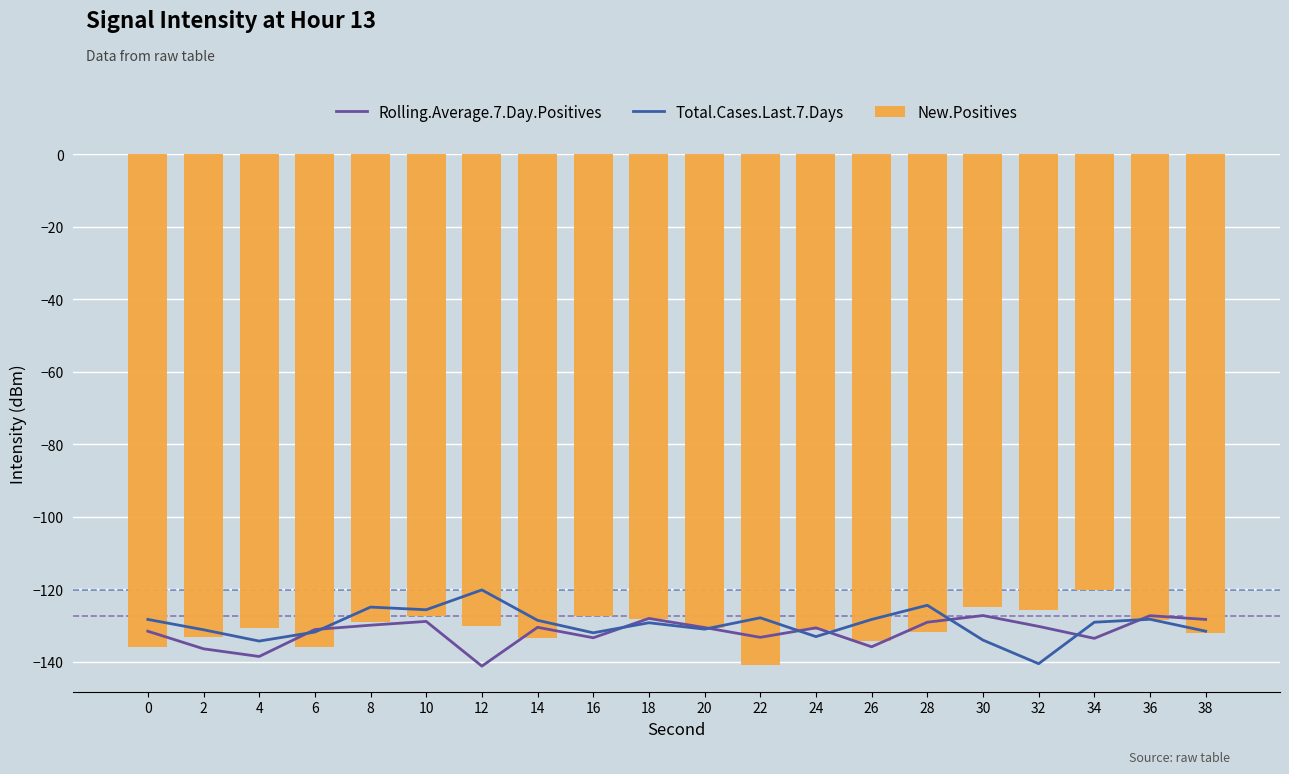

Rank the series by their average value, from lowest to highest.

Rolling.Average.7.Day.Positives, New.Positives, Total.Cases.Last.7.Days